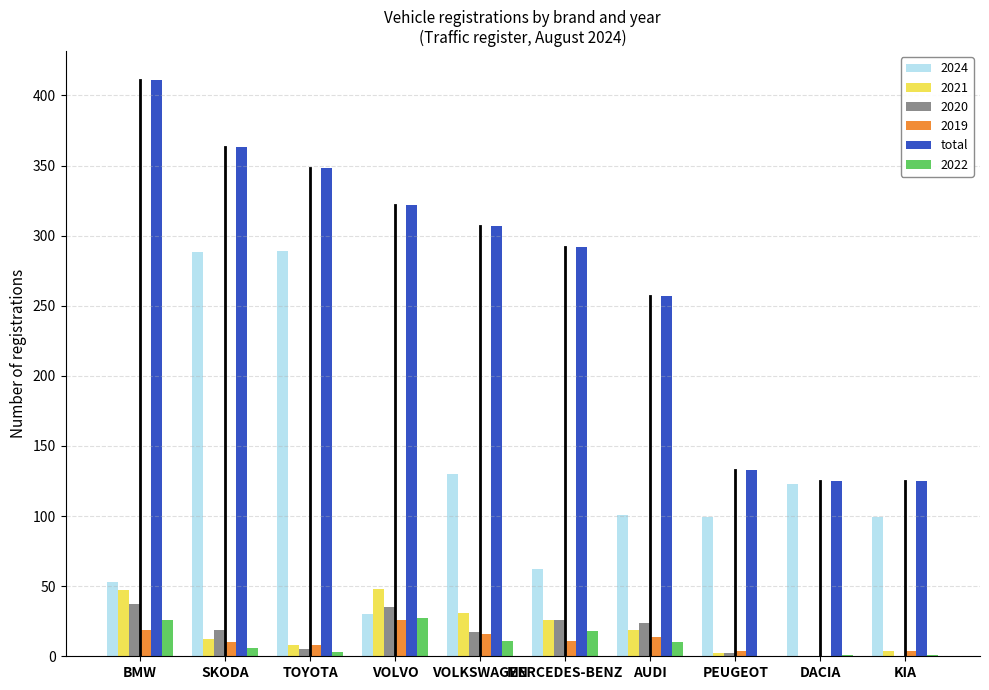

The 2020 series shows 0 at KIA. True or false?

True